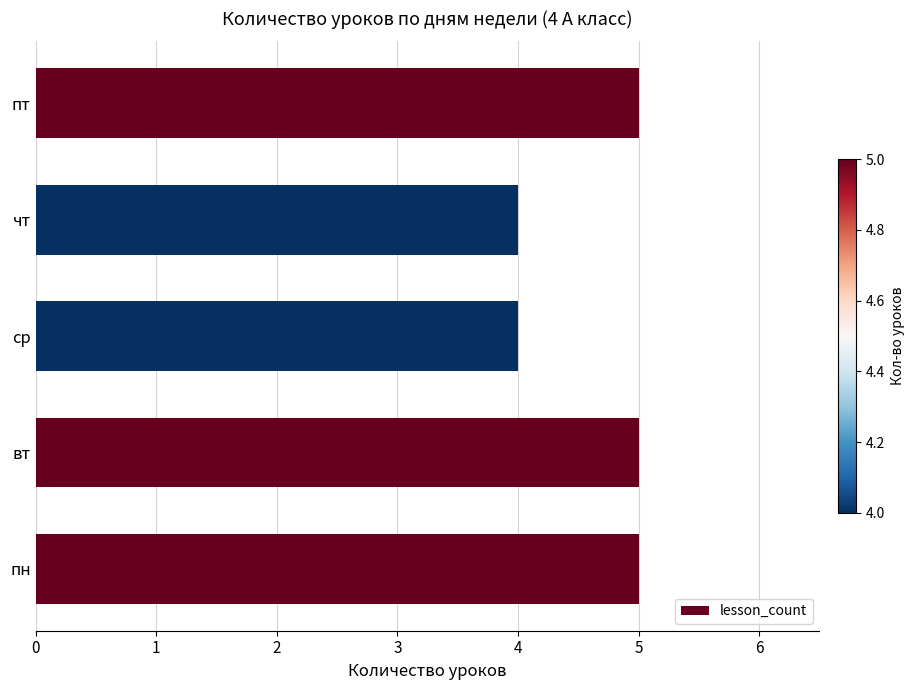

What value does the data have at пн?

5